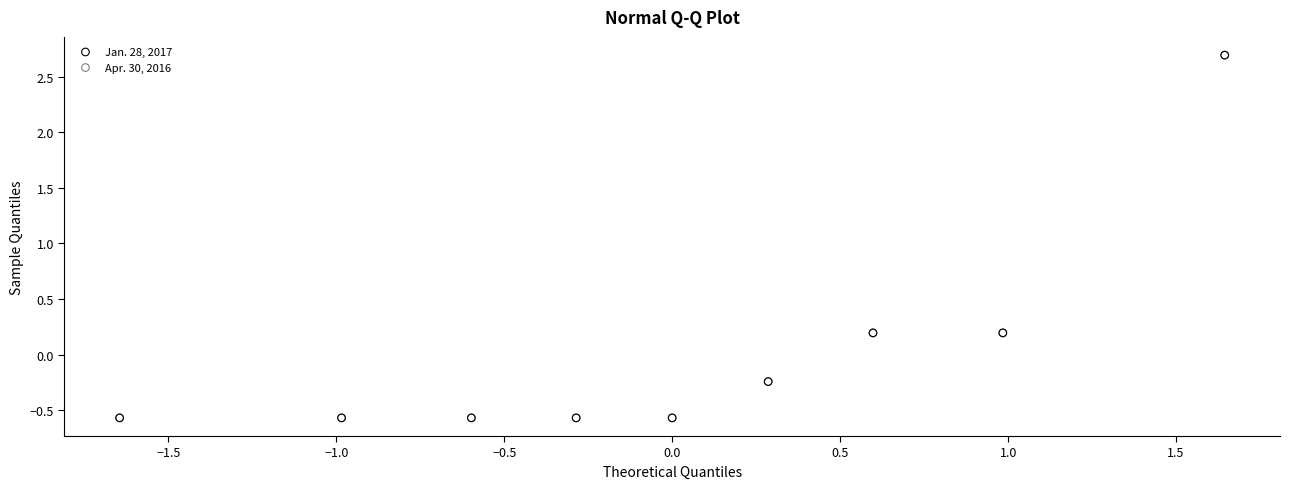

Which series has the largest Y range (max minus min)?

Apr. 30, 2016